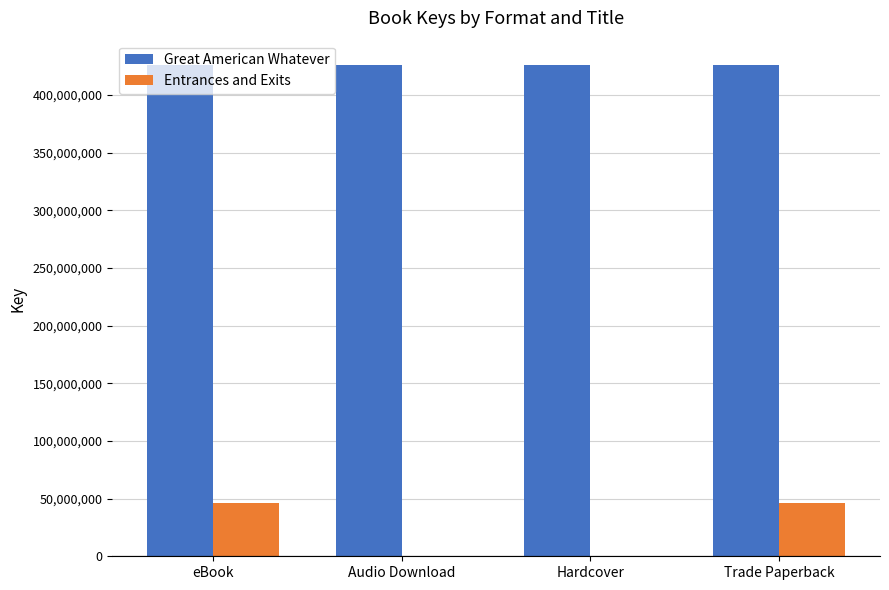

Which series has the largest range (max minus min)?

Entrances and Exits